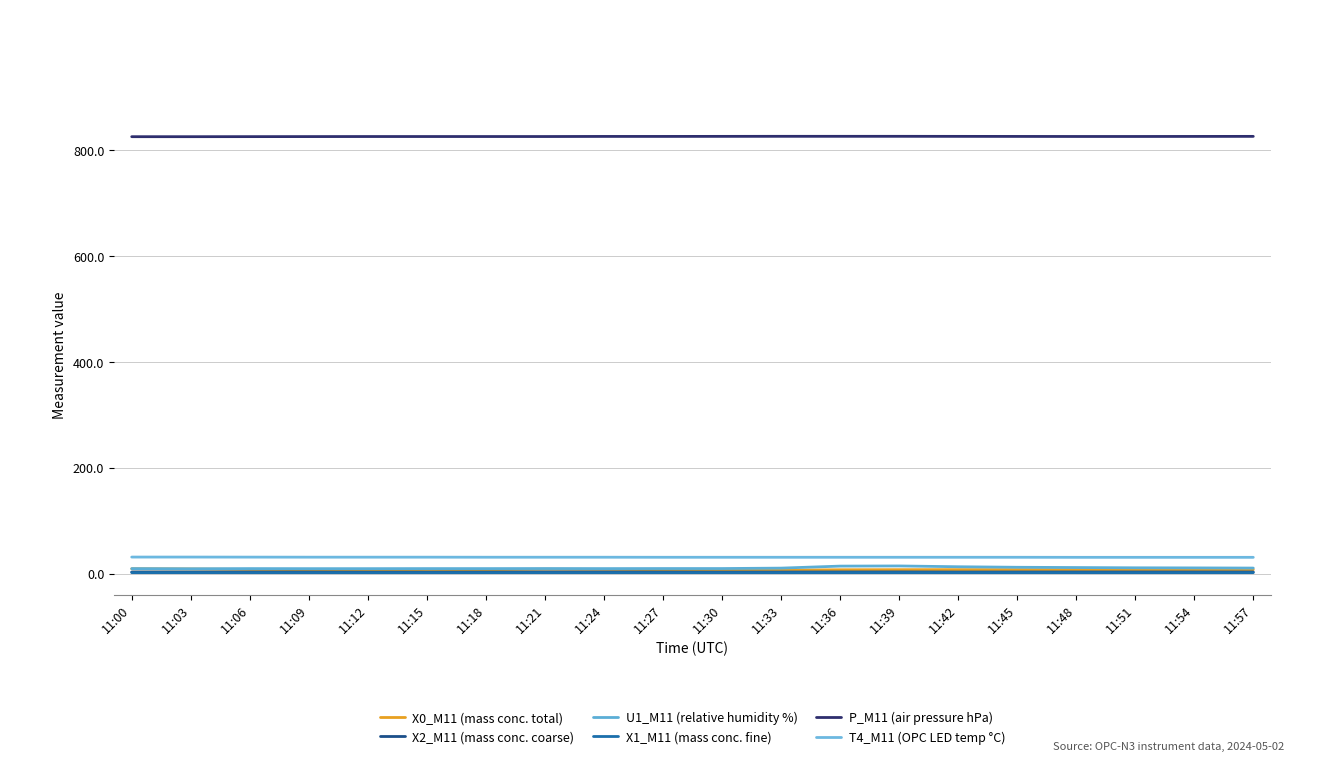

What is the value of the X0_M11 (mass conc. total) point at the 7th from the left?

7.5